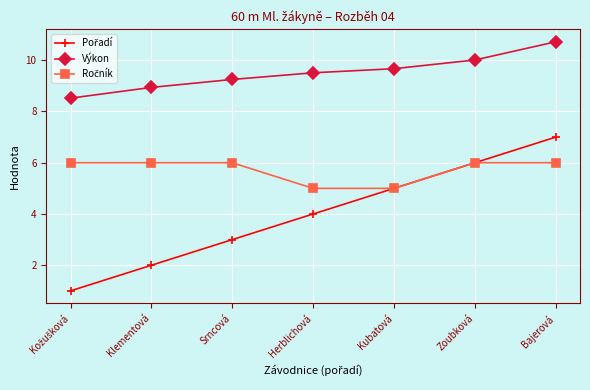

What position from the left is Zoubková?

6